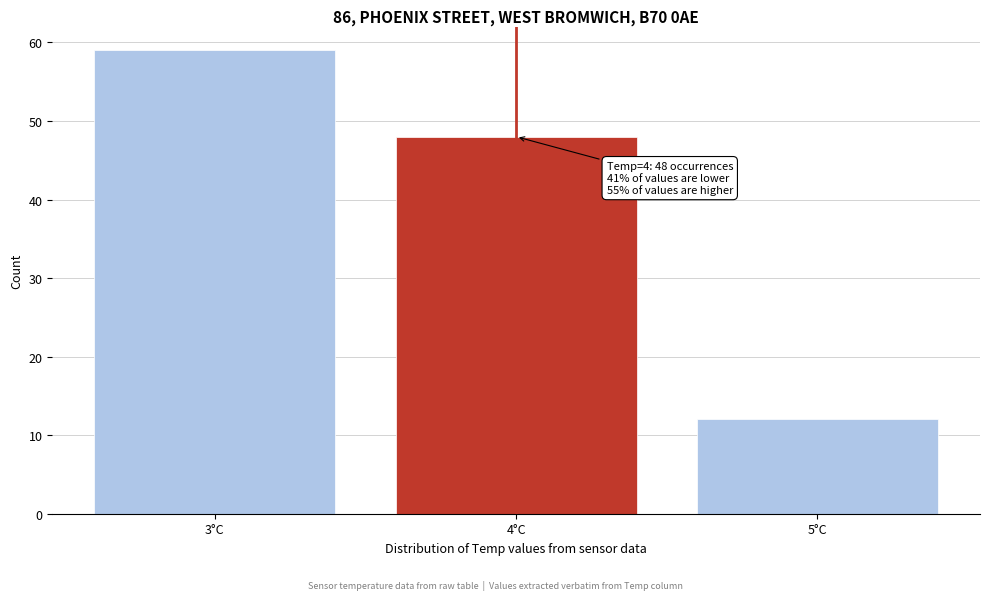

Over which range of the x-axis is the bar tallest?

2.5 to 3.5